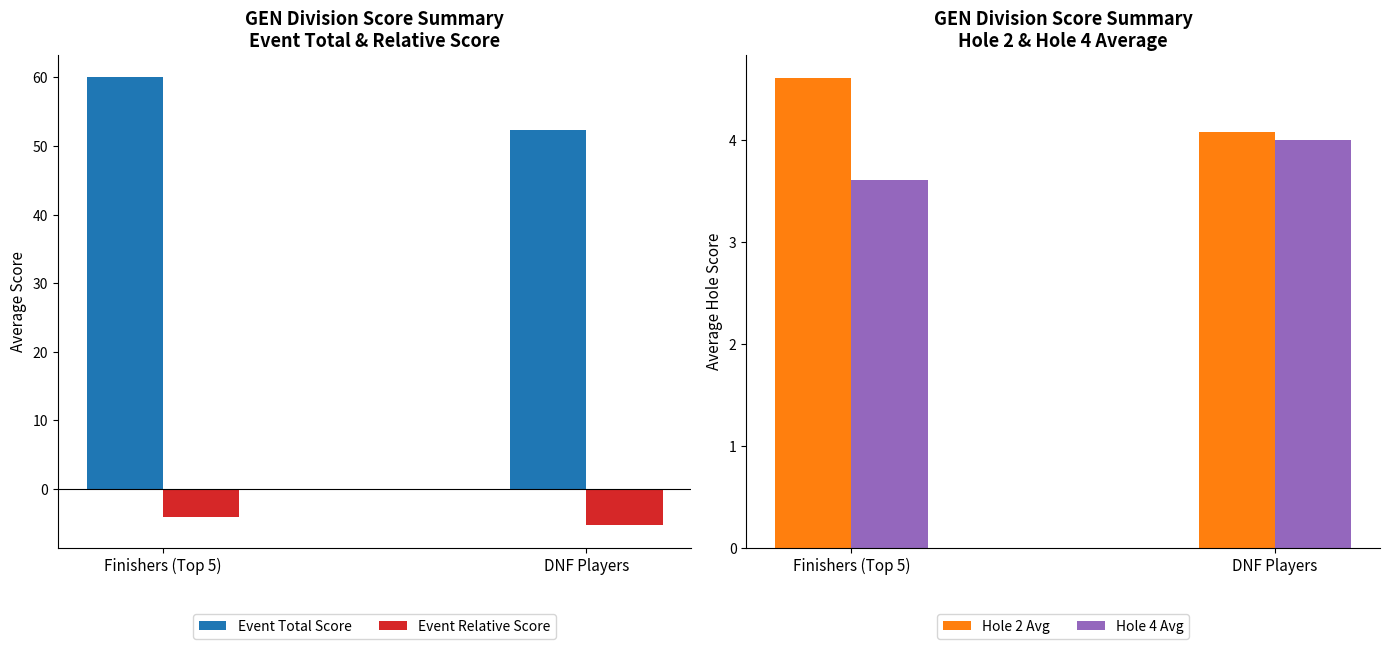

Rank the categories by Hole 2 Avg value from highest to lowest.

Finishers (Top 5), DNF Players